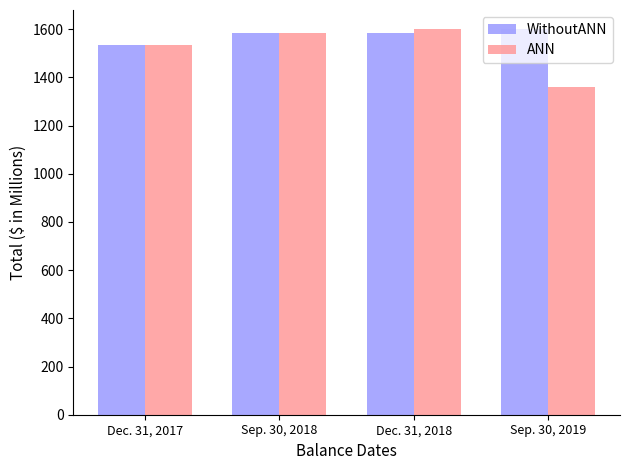

At how many categories does at least one series exceed 1463?

4